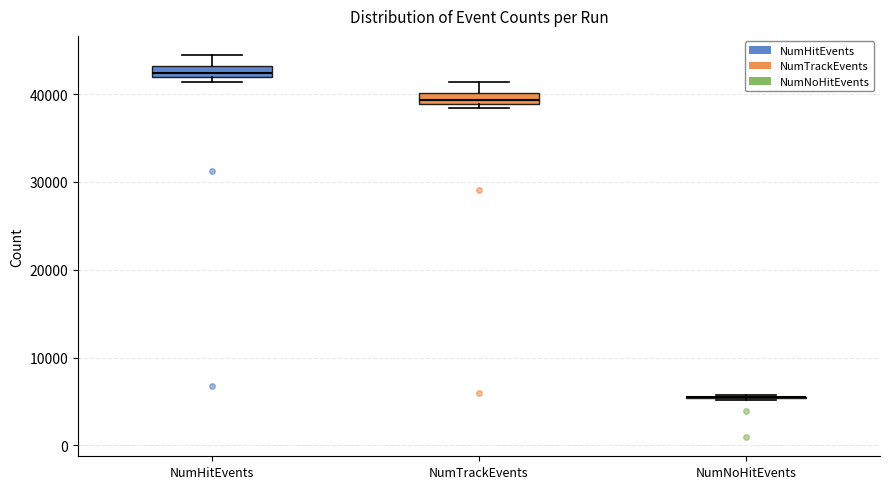

Where is the upper edge of the box for NumTrackEvents on the y-axis? The values are not printed on the chart, so give them approximately, as read against the axis.

40000